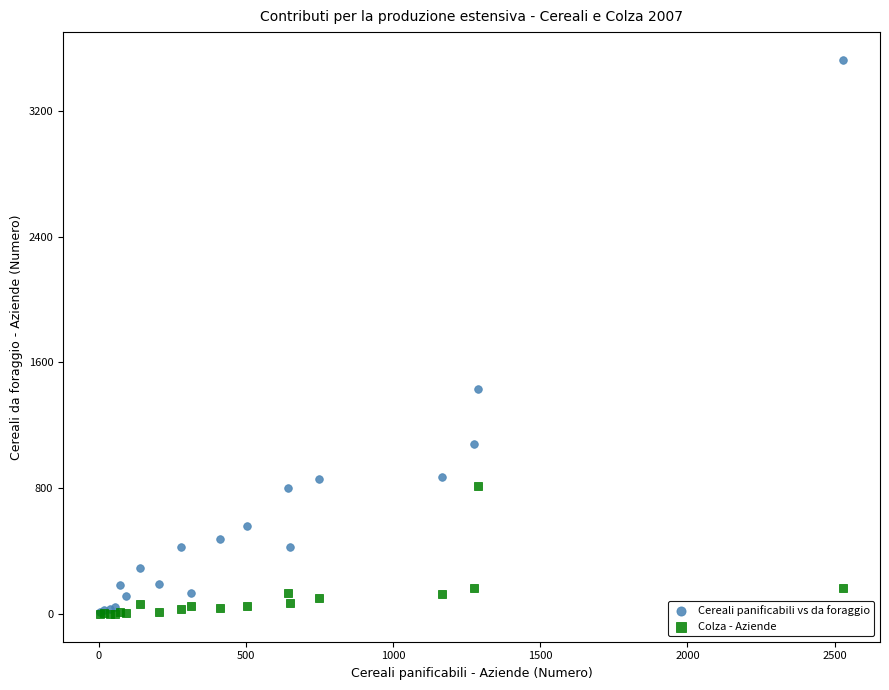

What are all the series names shown in the legend?

Cereali panificabili vs da foraggio, Colza - Aziende